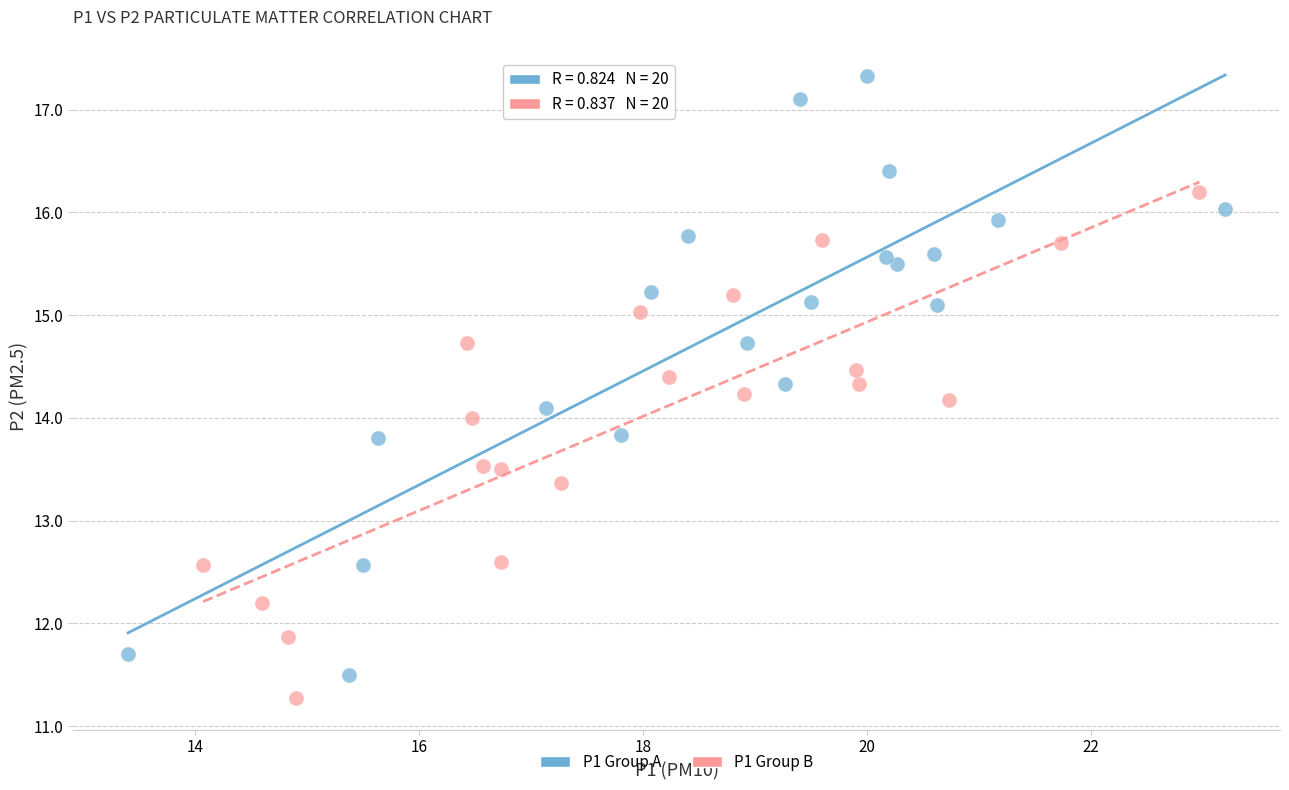

Which series reaches the maximum Y coordinate?

P1 Group A